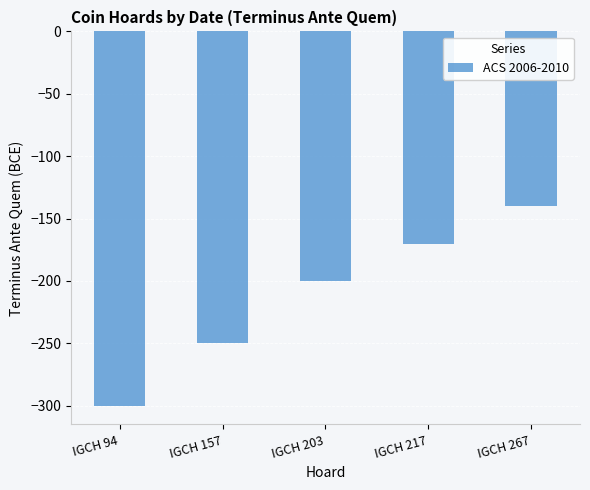

How many bars are there in total?

5